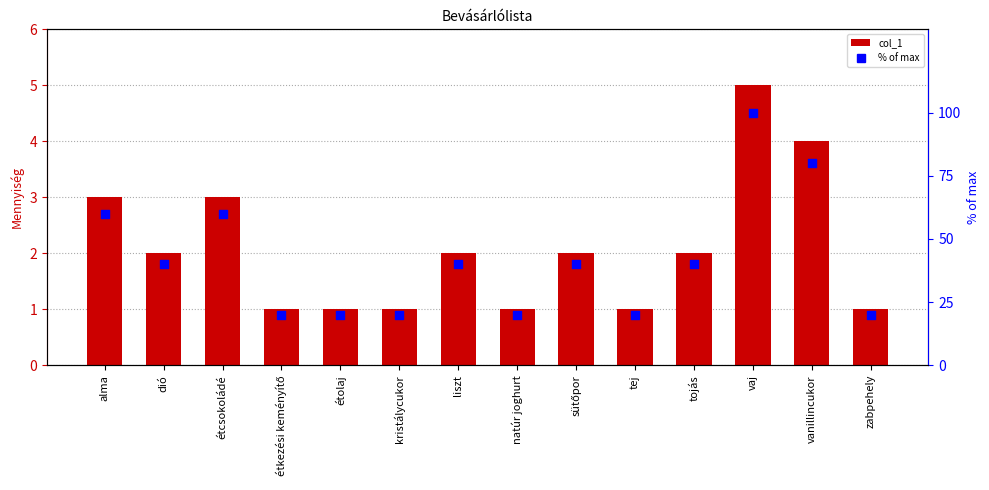

Which series has the largest total across all categories?

% of max